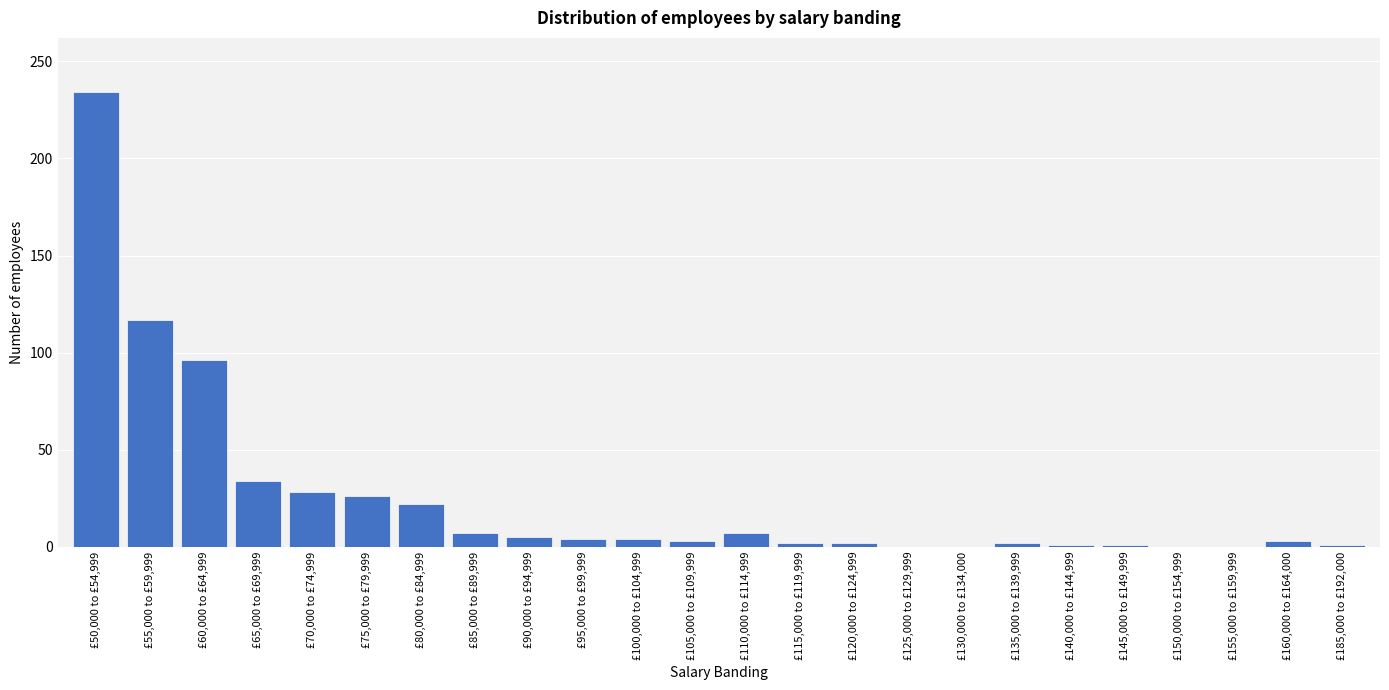

Between £75,000 to £79,999 and £130,000 to £134,000, which is larger?

£75,000 to £79,999